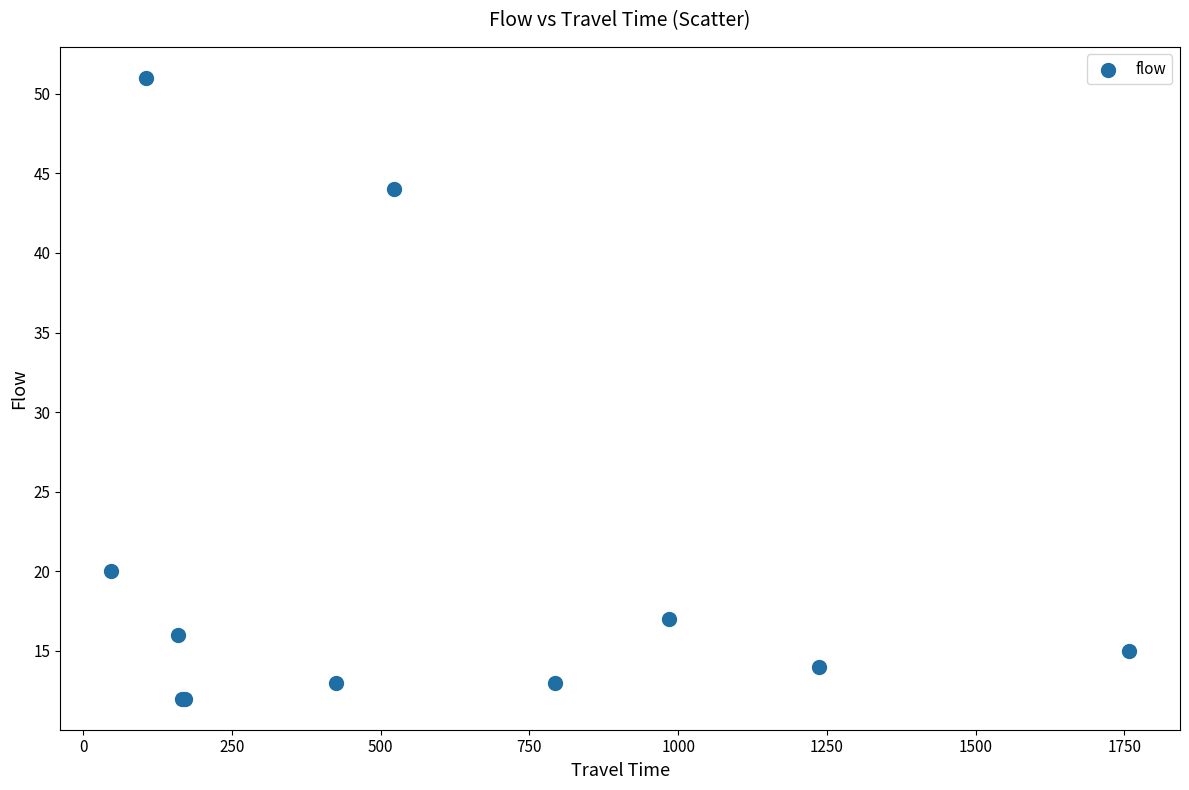

What Y value in the scatter plot is closest to 31?

20